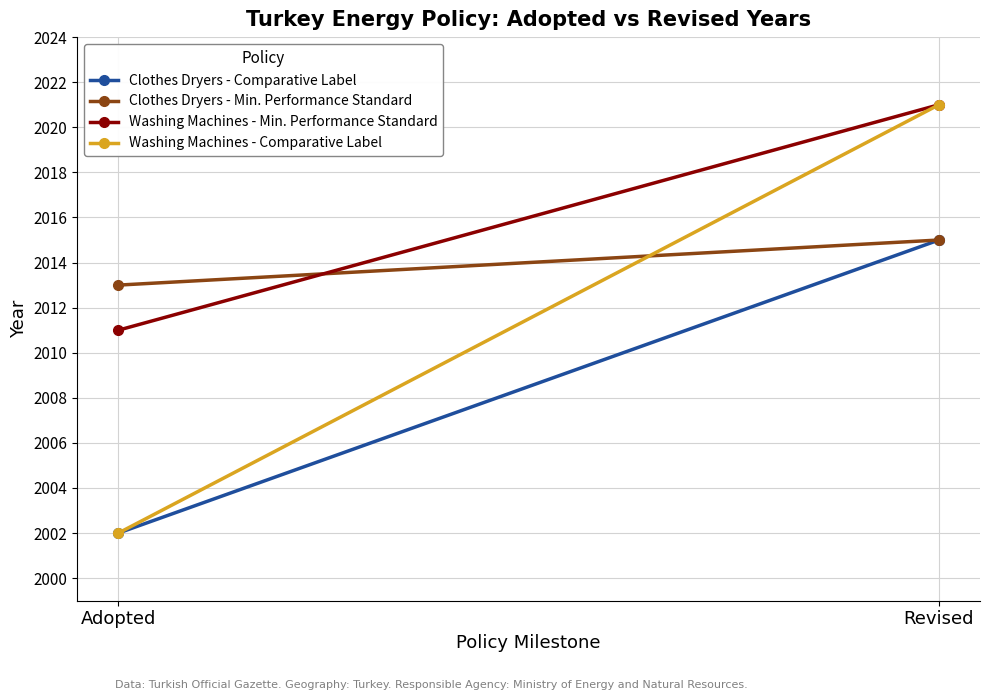

Reading right to left, transcribe all the data shown in this chart.

Clothes Dryers - Comparative Label: 2015	2002
Clothes Dryers - Min. Performance Standard: 2015	2013
Washing Machines - Min. Performance Standard: 2021	2011
Washing Machines - Comparative Label: 2021	2002